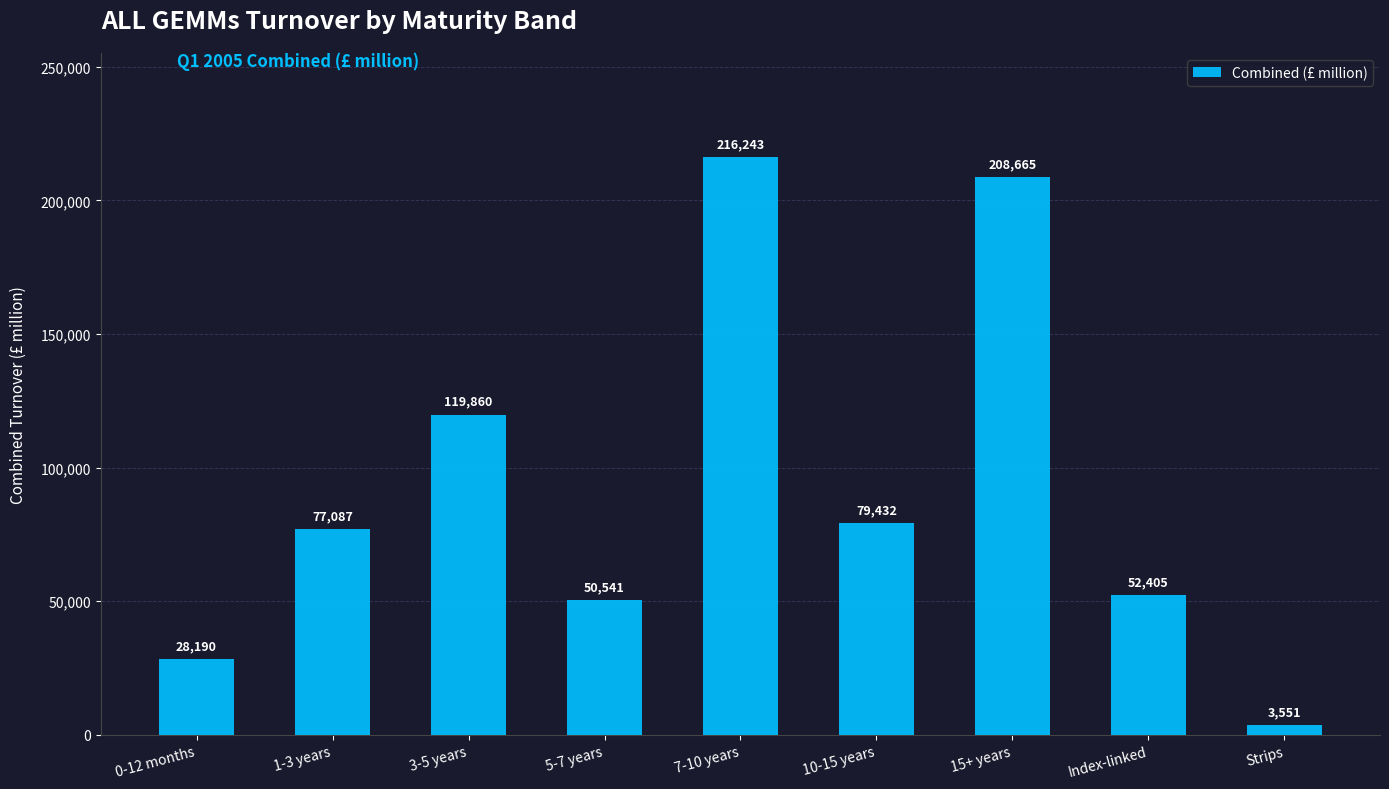

What is the sum of the values at 5-7 years and Strips?

54092.2